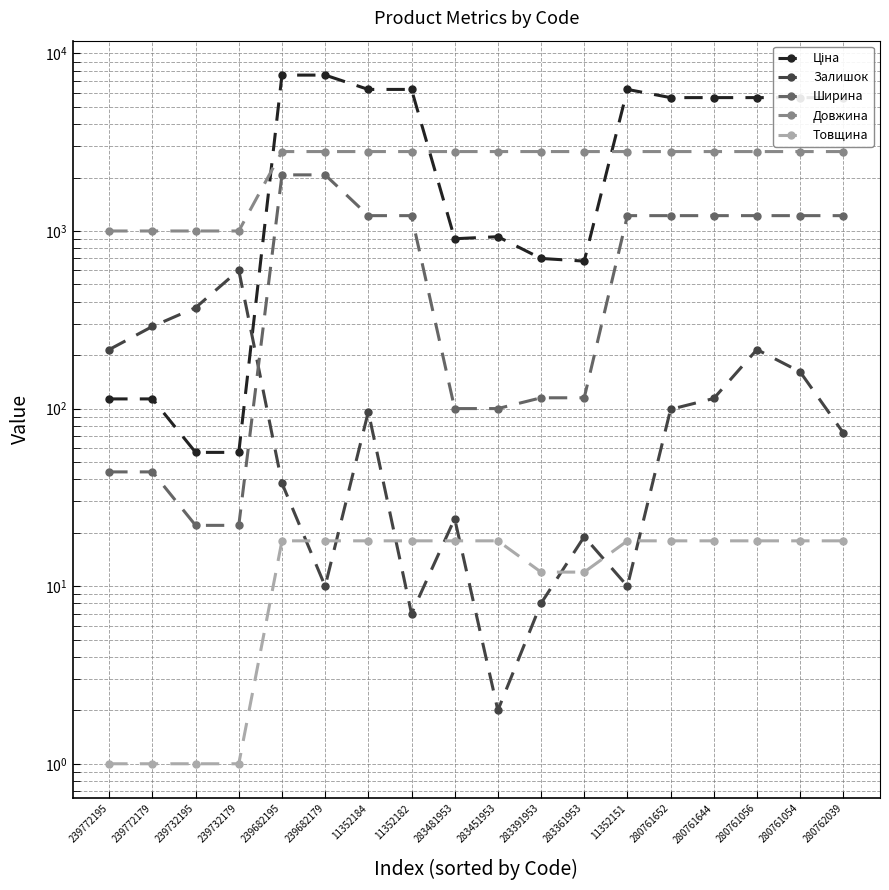

What is the average value of the Залишок series?

130.7